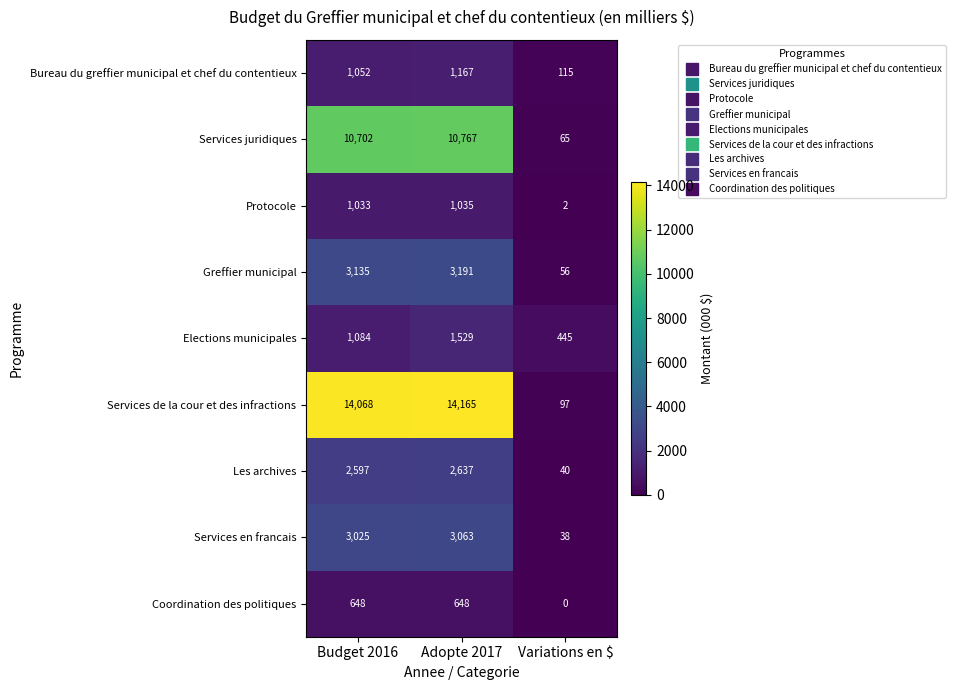

What is the sum of all Services juridiques values?

21534